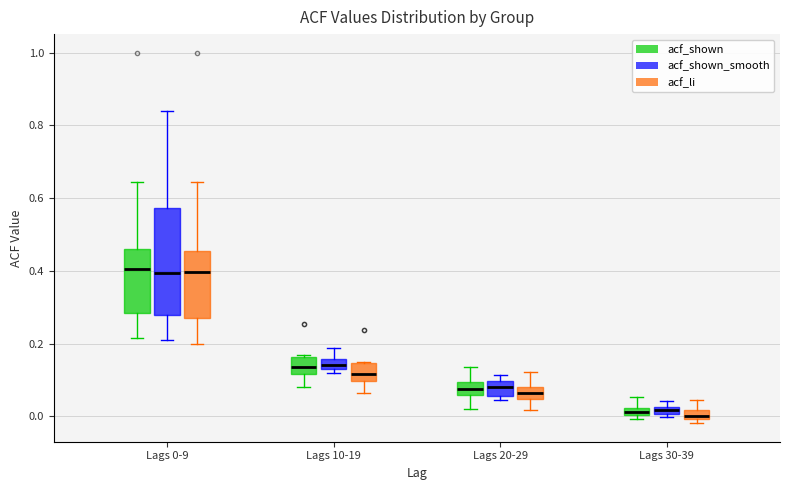

Comparing the boxes themselves (not the whiskers), which one is the tallest?

Lags 0-9 (acf_shown_smooth)